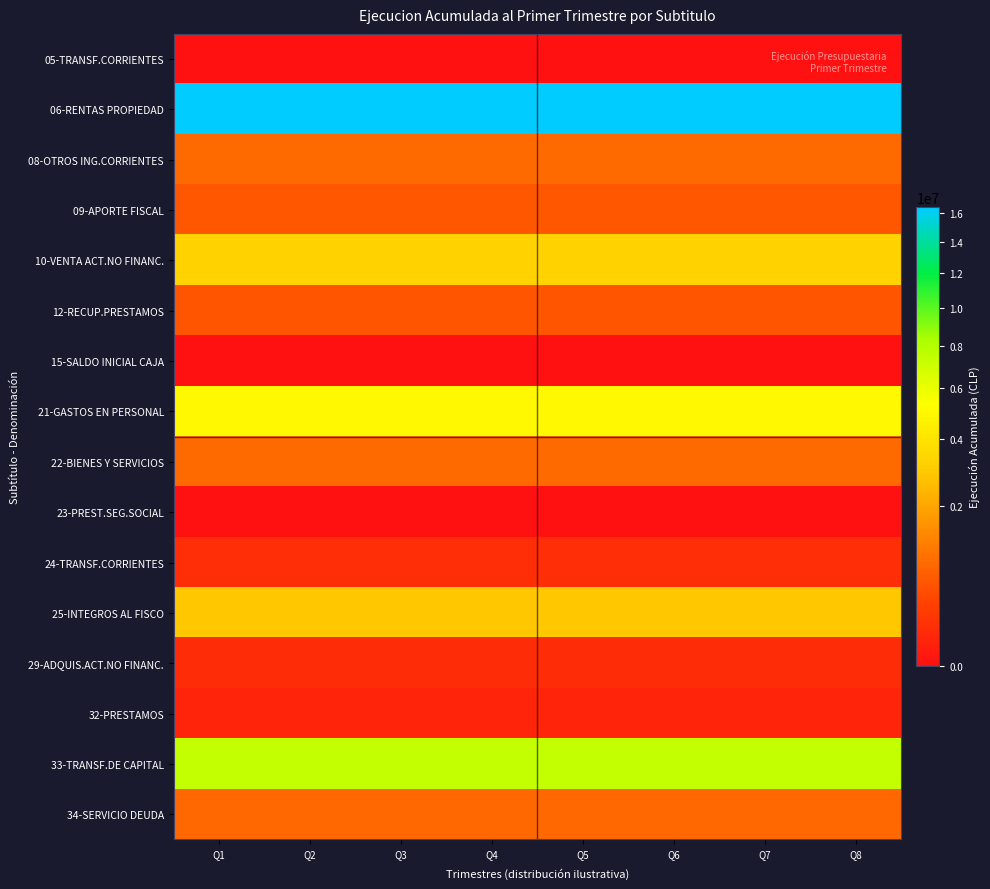

What is the total value across all series at Q8?

38800816